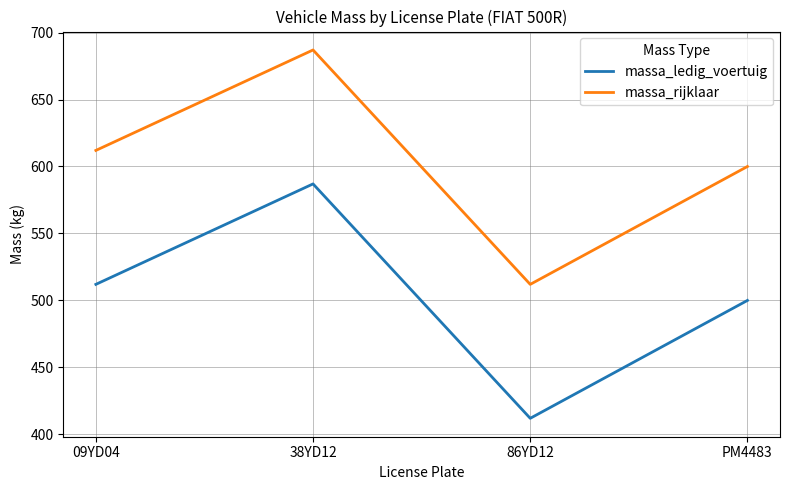

What is the highest value of the massa_ledig_voertuig series?

587